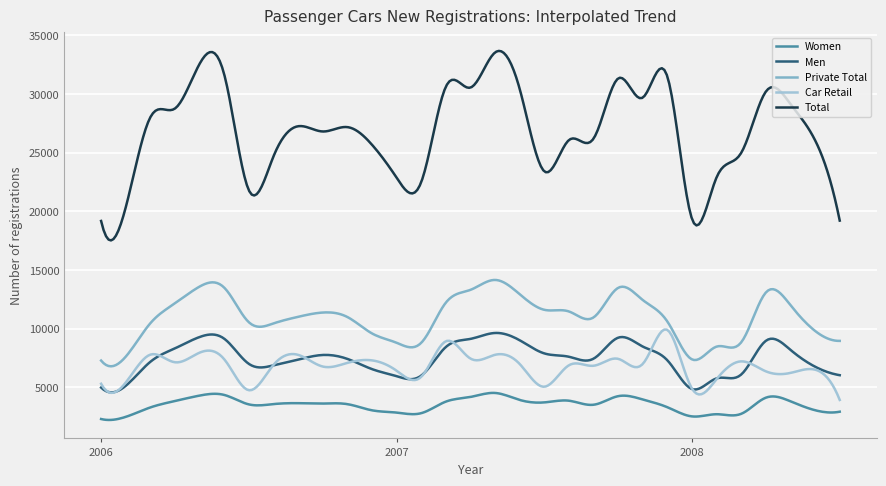

What is the minimum value shown in the chart?

2218.6